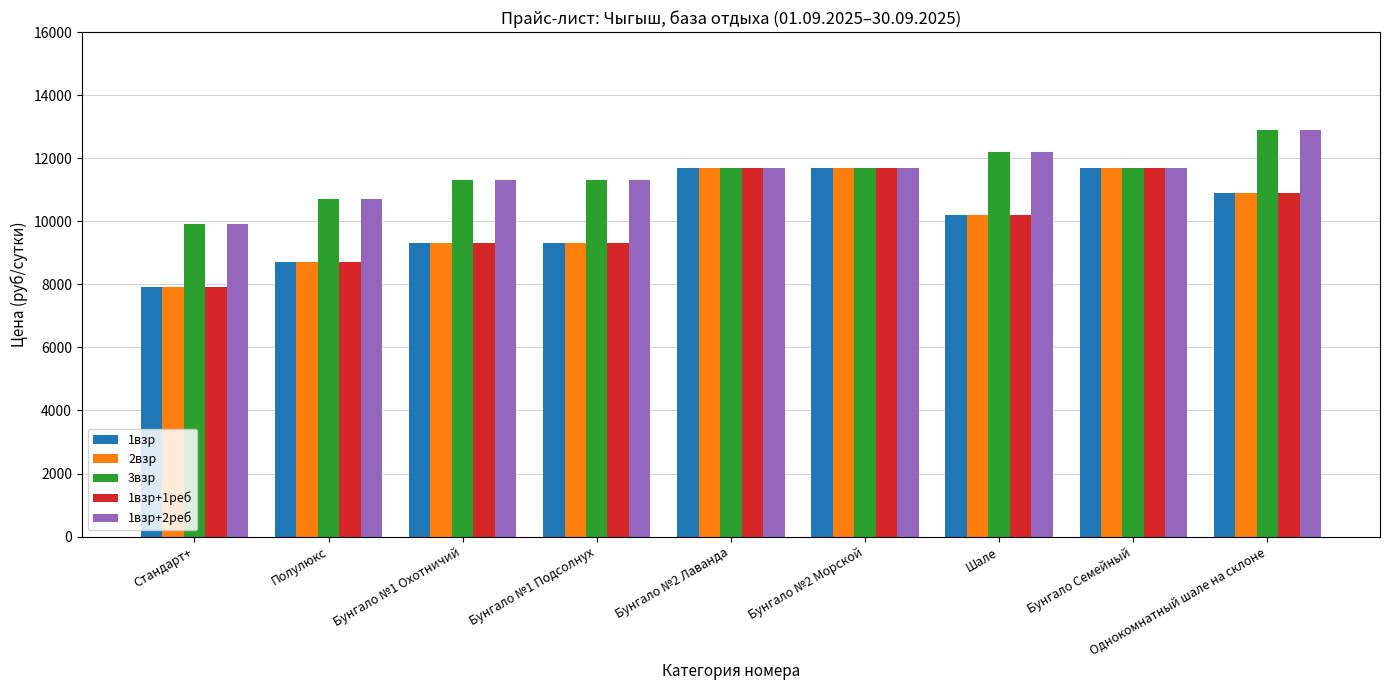

Reading left to right, what are all the values shown in this chart?

1взр: Стандарт+=7900	Полулюкс=8700	Бунгало №1 Охотничий=9300	Бунгало №1 Подсолнух=9300	Бунгало №2 Лаванда=11700	Бунгало №2 Морской=11700	Шале=10200	Бунгало Семейный=11700	Однокомнатный шале на склоне=10900
2взр: Стандарт+=7900	Полулюкс=8700	Бунгало №1 Охотничий=9300	Бунгало №1 Подсолнух=9300	Бунгало №2 Лаванда=11700	Бунгало №2 Морской=11700	Шале=10200	Бунгало Семейный=11700	Однокомнатный шале на склоне=10900
3взр: Стандарт+=9900	Полулюкс=10700	Бунгало №1 Охотничий=11300	Бунгало №1 Подсолнух=11300	Бунгало №2 Лаванда=11700	Бунгало №2 Морской=11700	Шале=12200	Бунгало Семейный=11700	Однокомнатный шале на склоне=12900
1взр+1реб: Стандарт+=7900	Полулюкс=8700	Бунгало №1 Охотничий=9300	Бунгало №1 Подсолнух=9300	Бунгало №2 Лаванда=11700	Бунгало №2 Морской=11700	Шале=10200	Бунгало Семейный=11700	Однокомнатный шале на склоне=10900
1взр+2реб: Стандарт+=9900	Полулюкс=10700	Бунгало №1 Охотничий=11300	Бунгало №1 Подсолнух=11300	Бунгало №2 Лаванда=11700	Бунгало №2 Морской=11700	Шале=12200	Бунгало Семейный=11700	Однокомнатный шале на склоне=12900